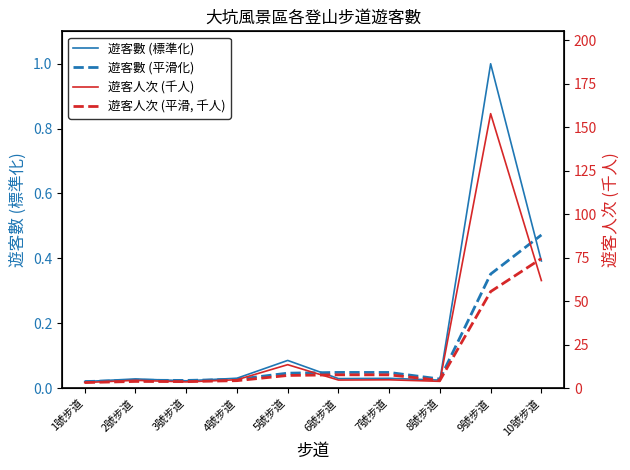

Rank the categories by 遊客數 (標準化) value from highest to lowest.

9號步道, 10號步道, 5號步道, 4號步道, 7號步道, 6號步道, 2號步道, 8號步道, 3號步道, 1號步道